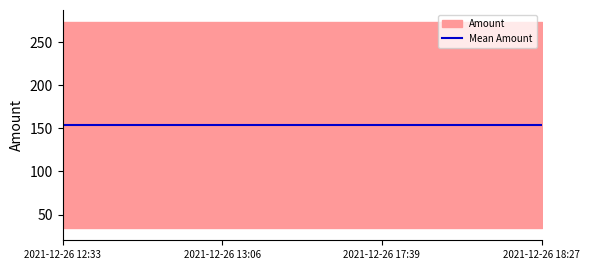

What is the difference between the maximum and second lowest values in the Amount series?

183.1